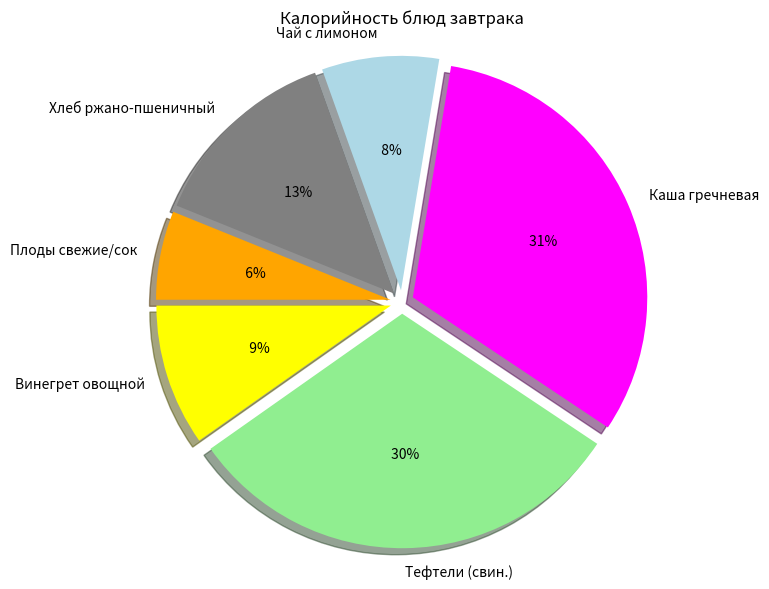

What percentage is NOT represented by Каша гречневая?

68.3%